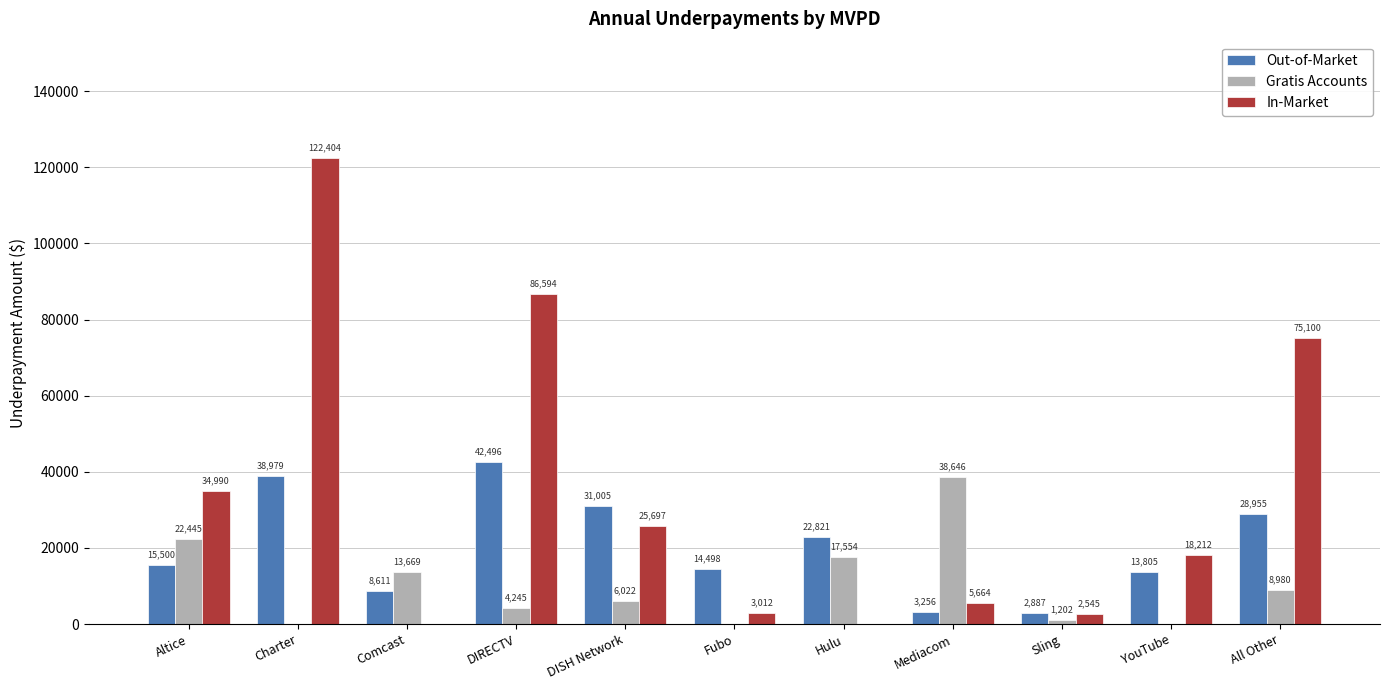

Is the value of Gratis Accounts at Altice greater than the value of In-Market at Altice?

No